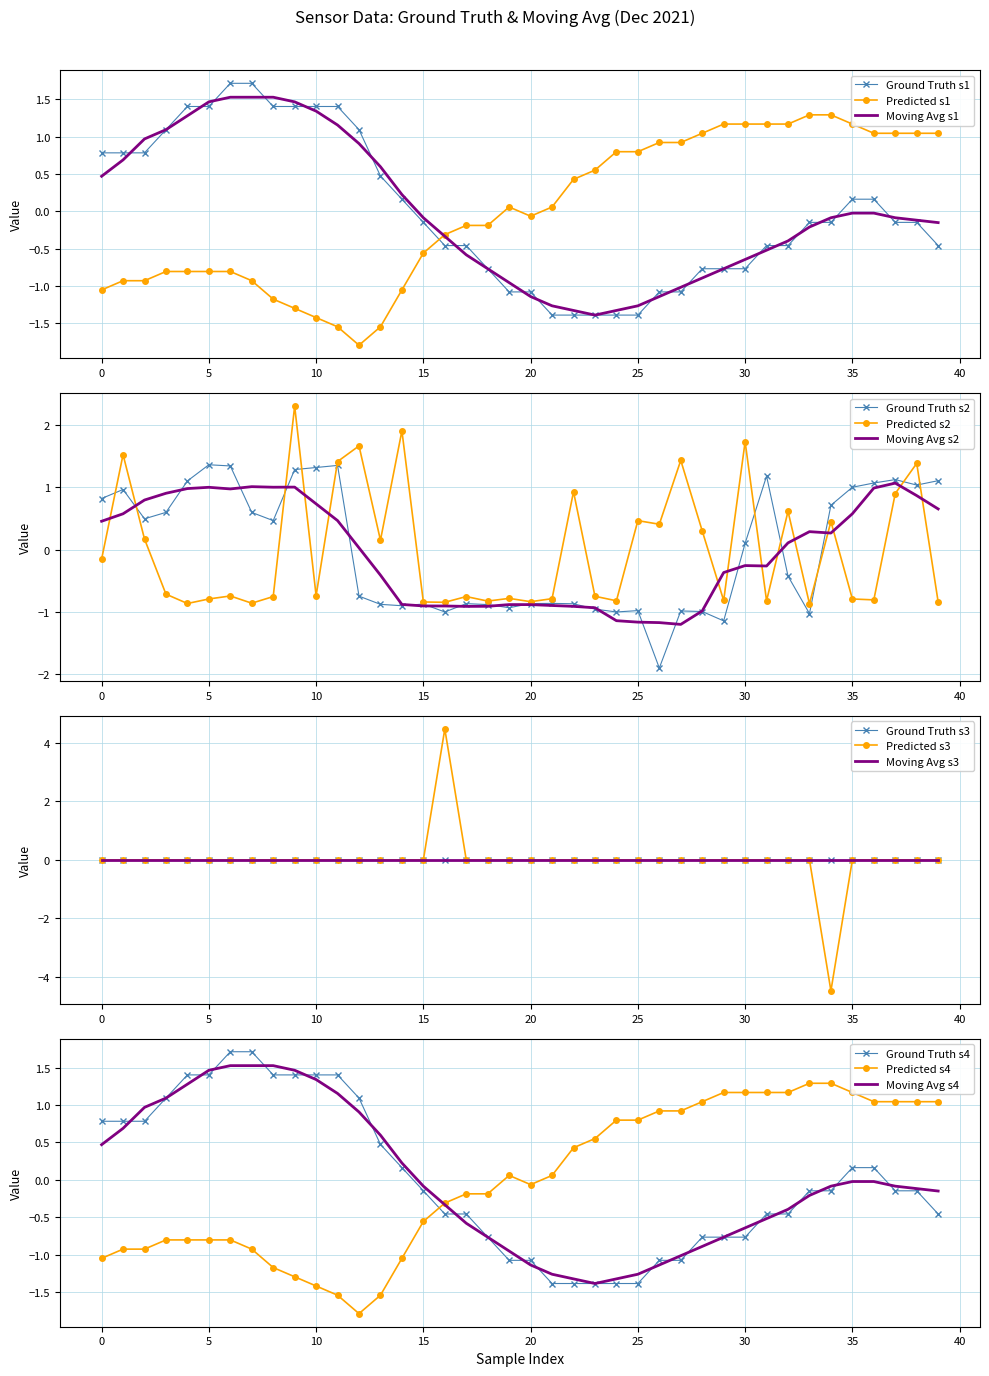

Between 15 and 25, which is larger?

15